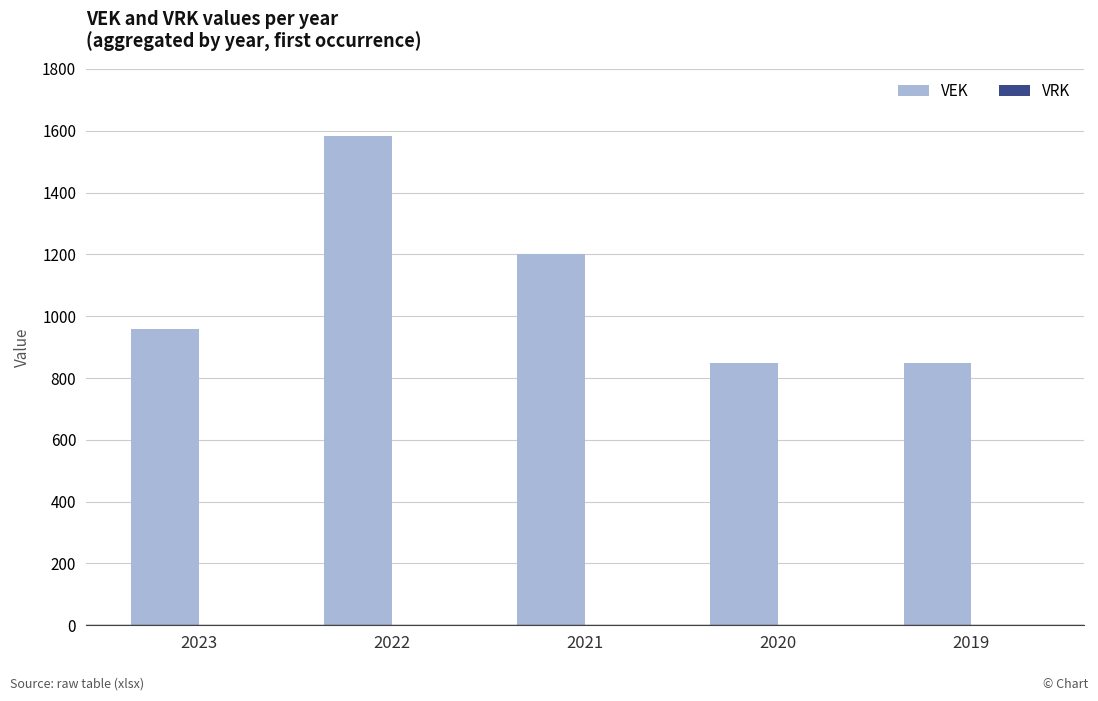

Is it true that the value at 2023 is 959?

True